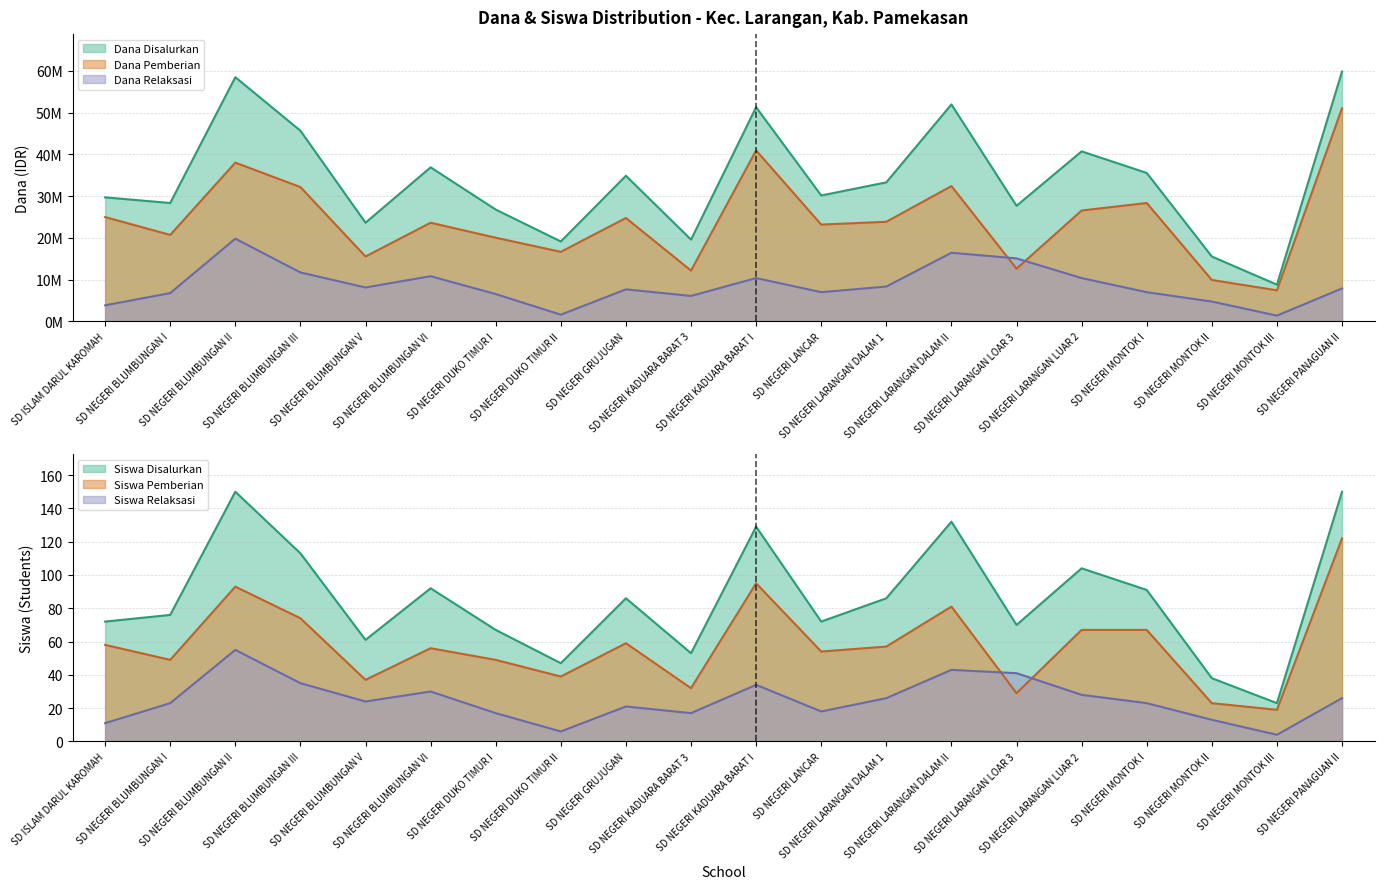

Is it true that Siswa Relaksasi equals 26 at SD NEGERI PANAGUAN II?

True